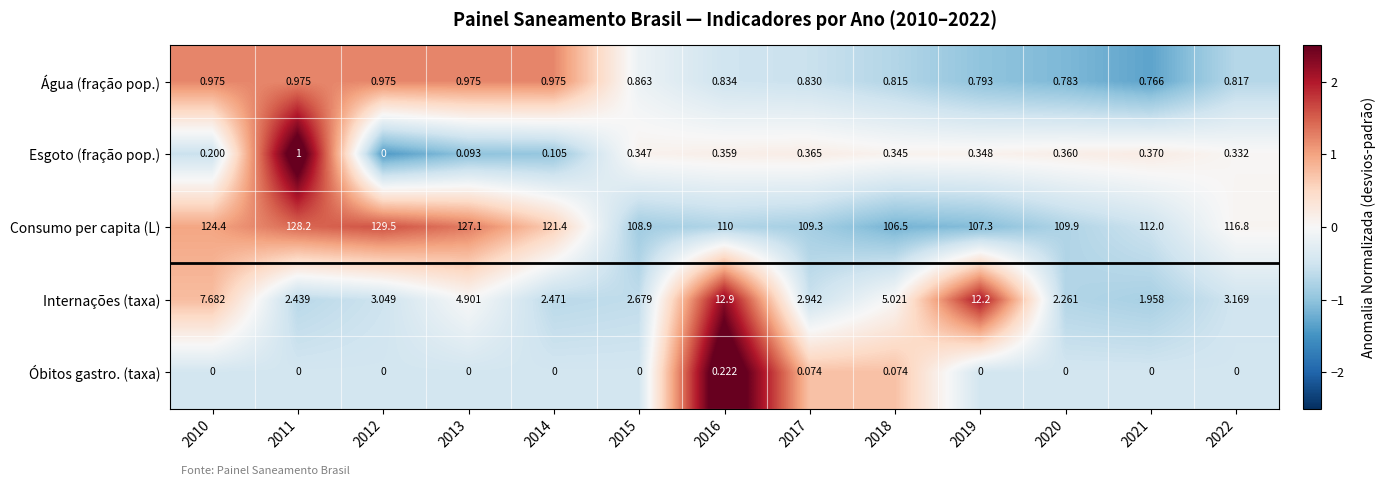

Rank the series by their maximum value, from highest to lowest.

Consumo per capita (L), Internações (taxa), Esgoto (fração pop.), Água (fração pop.), Óbitos gastro. (taxa)